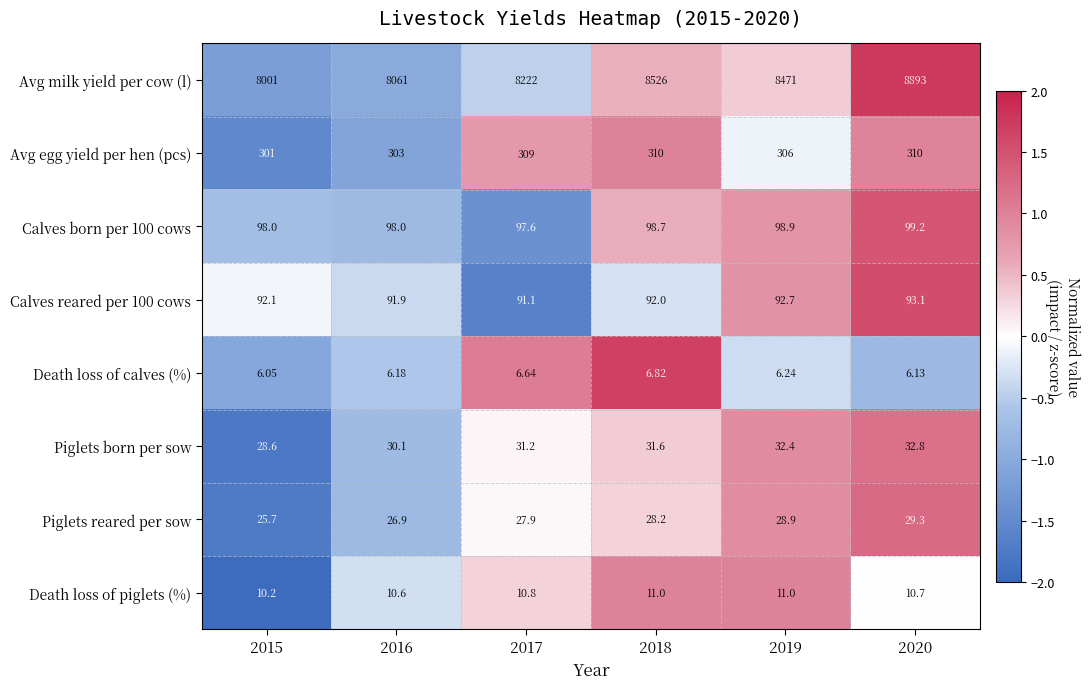

Between 2015 and 2018, which series saw the biggest shift?

Avg milk yield per cow (l)